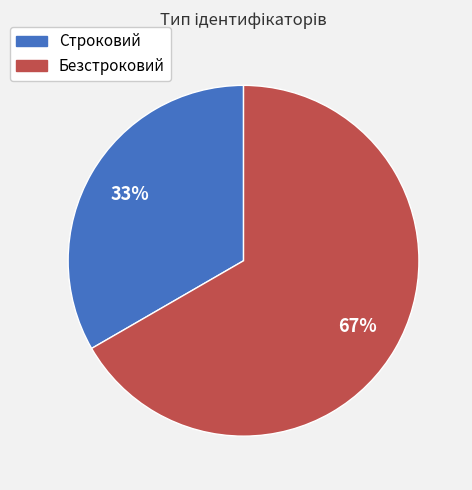

Do Безстроковий and Строковий together represent more than half of the pie?

Yes